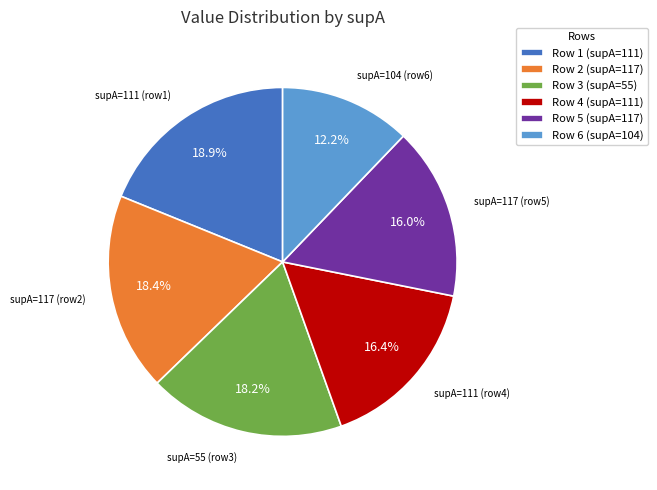

What is the smallest slice in the pie chart?

Row 6 (supA=104)